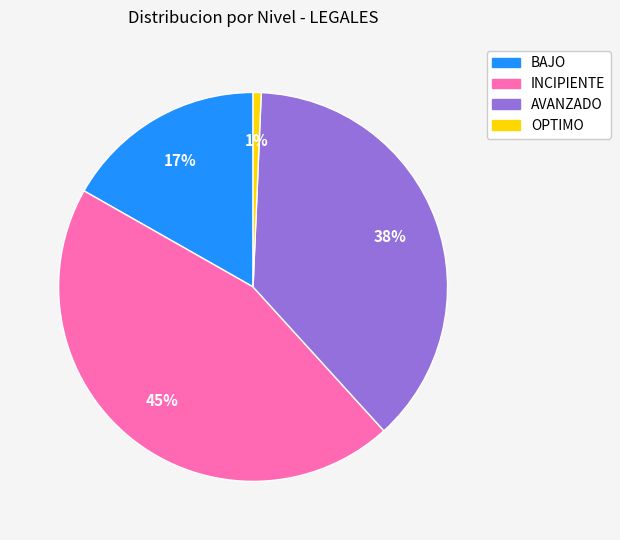

Is AVANZADO the majority of the pie?

No